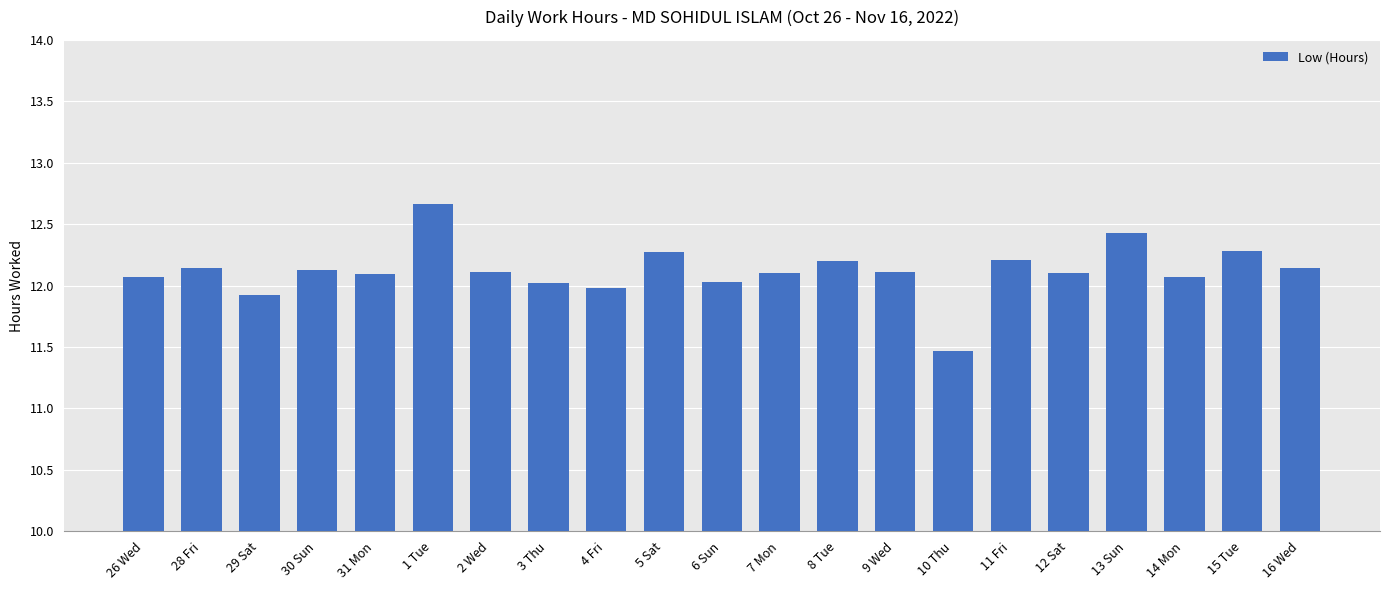

What is the maximum value shown in the chart?

12.7